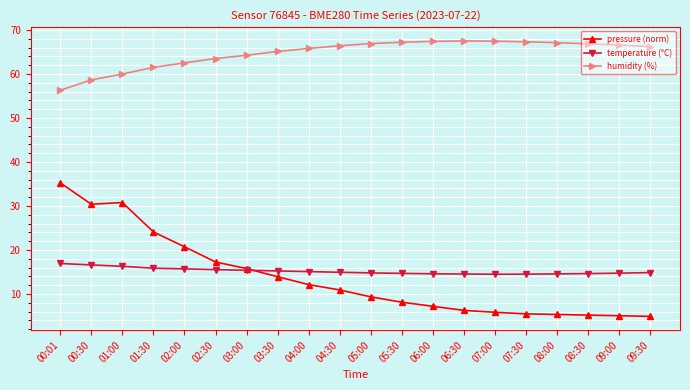

True or false: humidity (%) and pressure (norm) intersect in this chart.

False